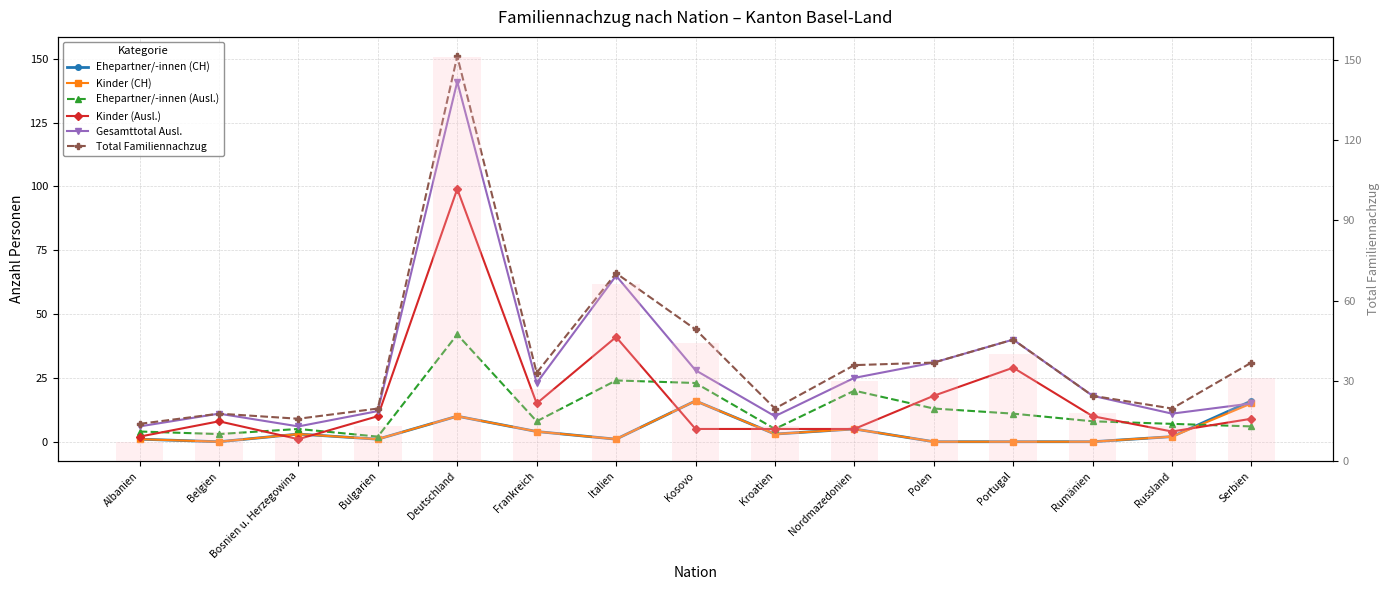

What is the label of the 2nd bar from the right?

Russland